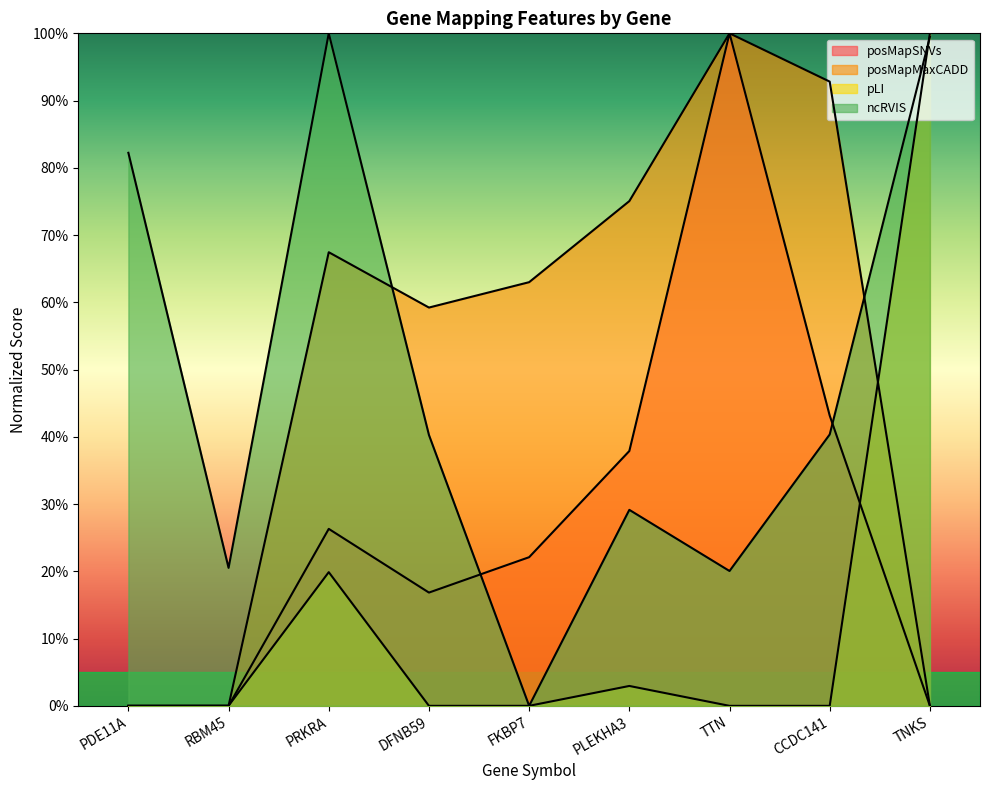

Where is posMapMaxCADD nearest to the value 50?

DFNB59